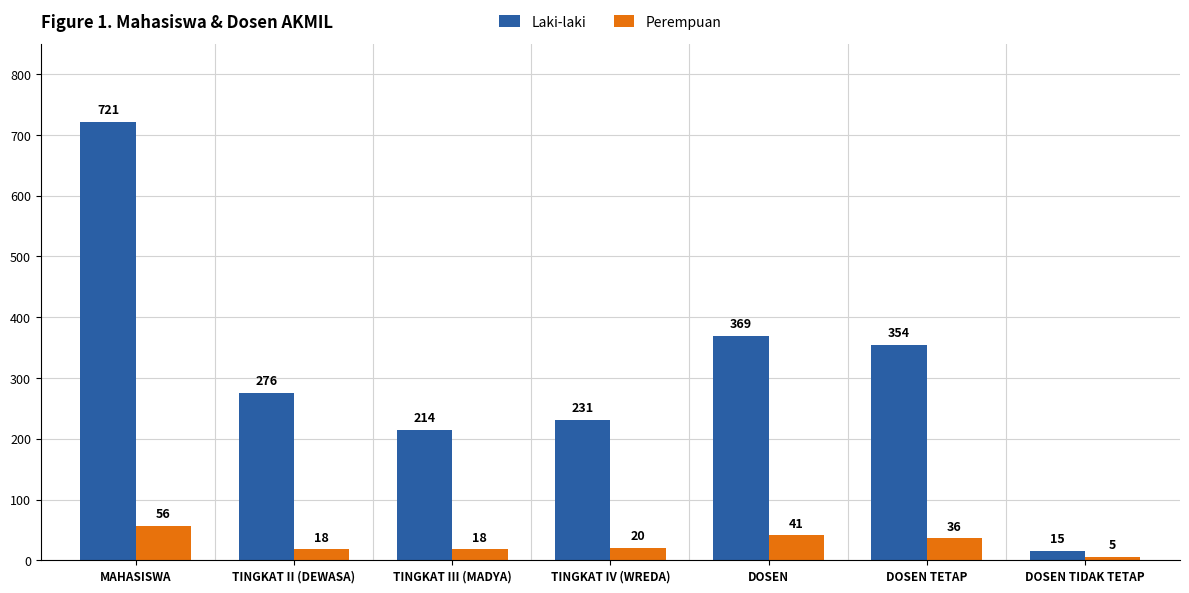

Reading left to right, what are all the values shown in this chart?

Laki-laki: 721	276	214	231	369	354	15
Perempuan: 56	18	18	20	41	36	5